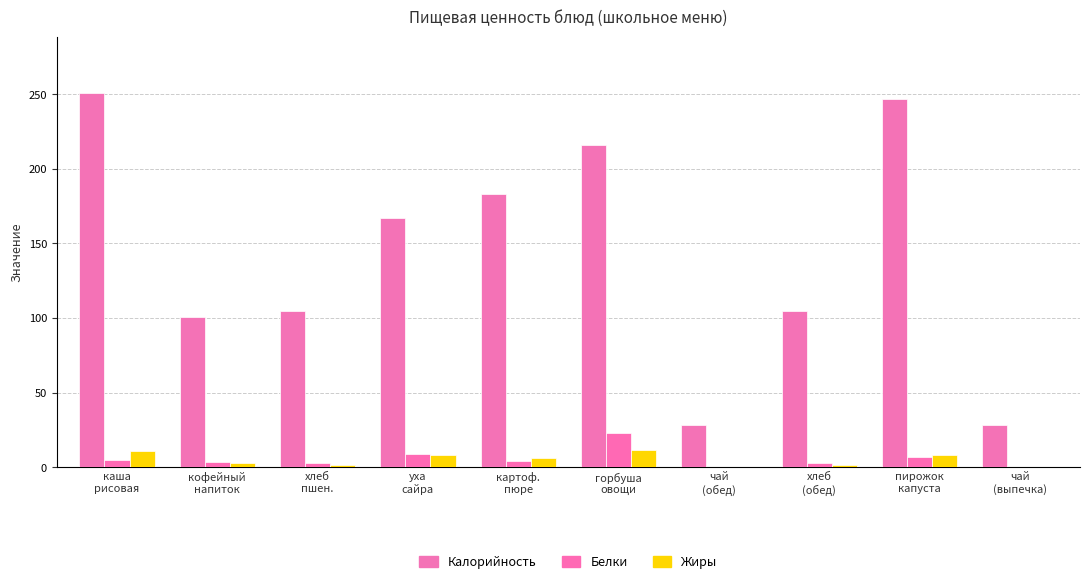

Reading right to left, transcribe all the data shown in this chart.

Калорийность: чай
(выпечка)=28.0	пирожок
капуста=247.0	хлеб
(обед)=104.7	чай
(обед)=28.0	горбуша
овощи=216.0	картоф.
пюре=183.0	уха
сайра=167.0	хлеб
пшен.=104.7	кофейный
напиток=101.0	каша
рисовая=251.0
Белки: чай
(выпечка)=0.2	пирожок
капуста=6.9	хлеб
(обед)=3.0	чай
(обед)=0.2	горбуша
овощи=23.2	картоф.
пюре=4.1	уха
сайра=8.6	хлеб
пшен.=3.0	кофейный
напиток=3.2	каша
рисовая=5.1
Жиры: чай
(выпечка)=0.0	пирожок
капуста=8.0	хлеб
(обед)=1.2	чай
(обед)=0.0	горбуша
овощи=11.6	картоф.
пюре=6.4	уха
сайра=8.4	хлеб
пшен.=1.2	кофейный
напиток=2.7	каша
рисовая=10.7